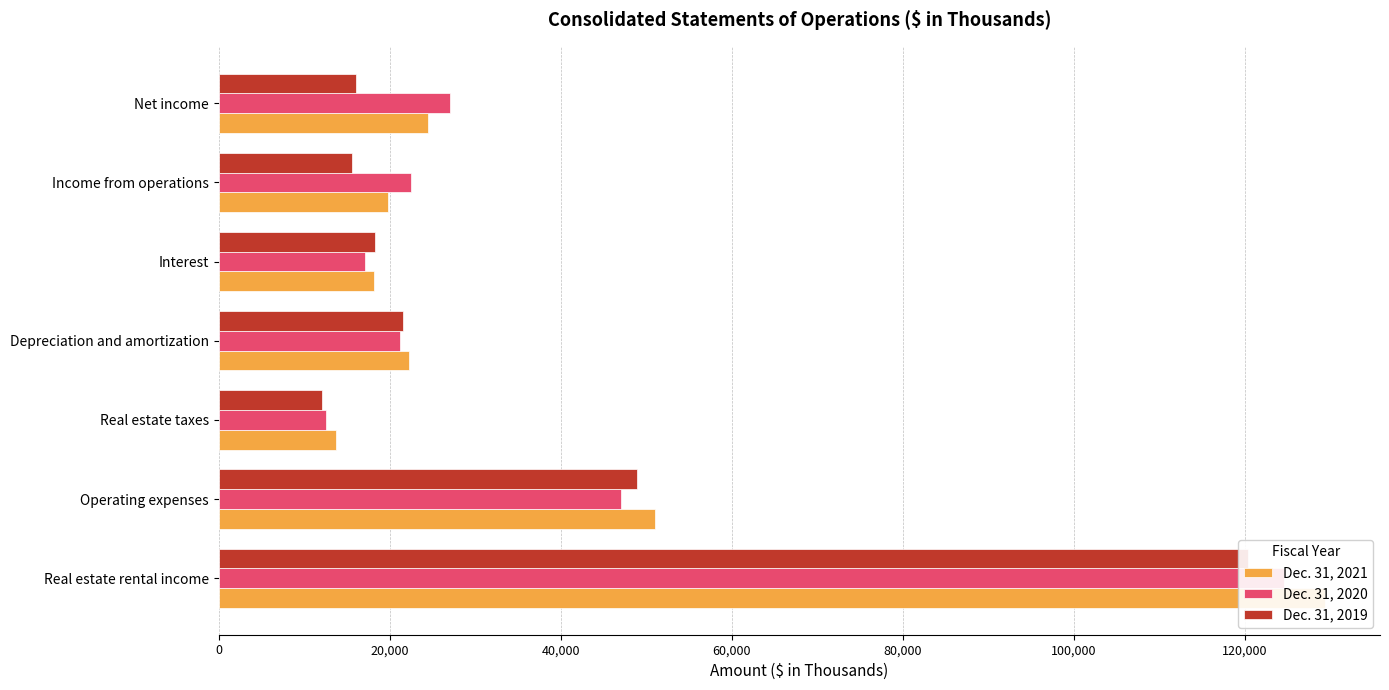

What is the value of the Dec. 31, 2020 bar at the 6th from the left?

22519